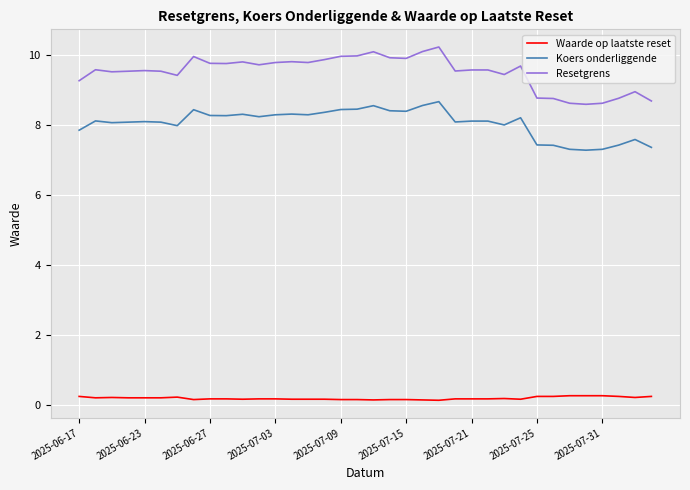

Which series has the largest total across all categories?

Resetgrens